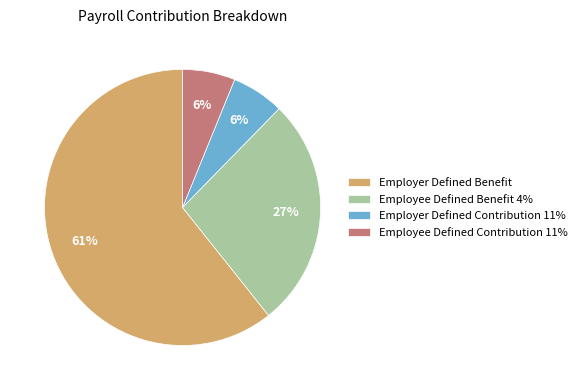

Is it true that Employer Defined Benefit is 73% of the pie?

False